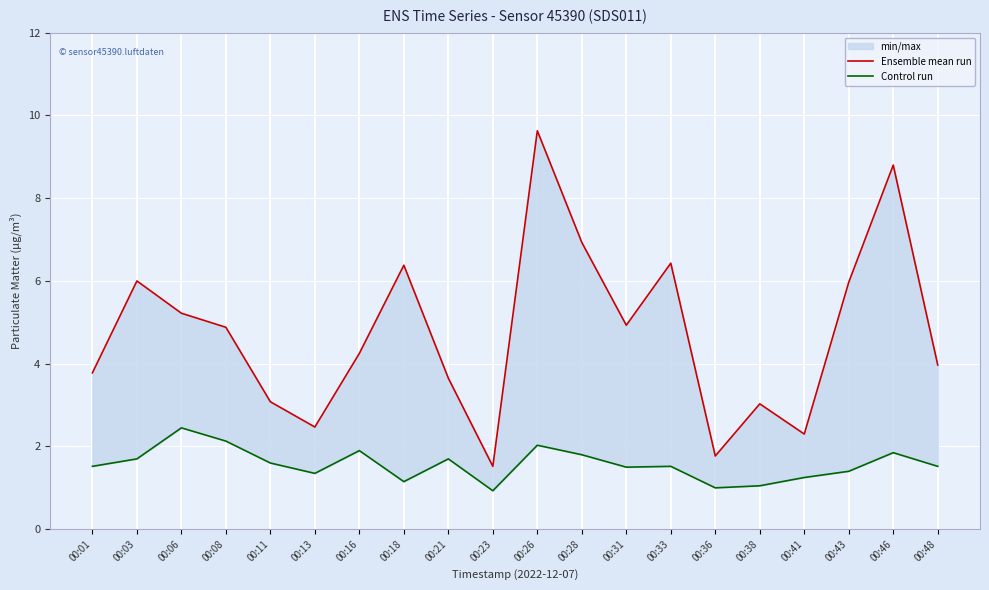

True or false: Ensemble mean run and Control run intersect in this chart.

False